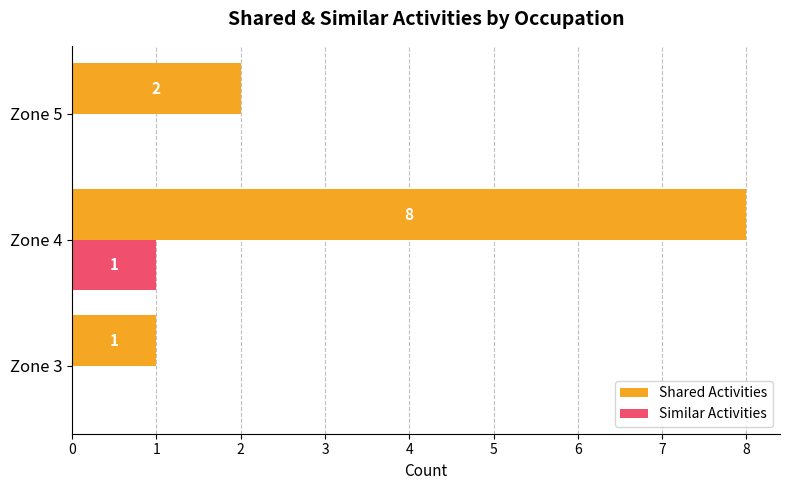

Which series has the largest range (max minus min)?

Shared Activities